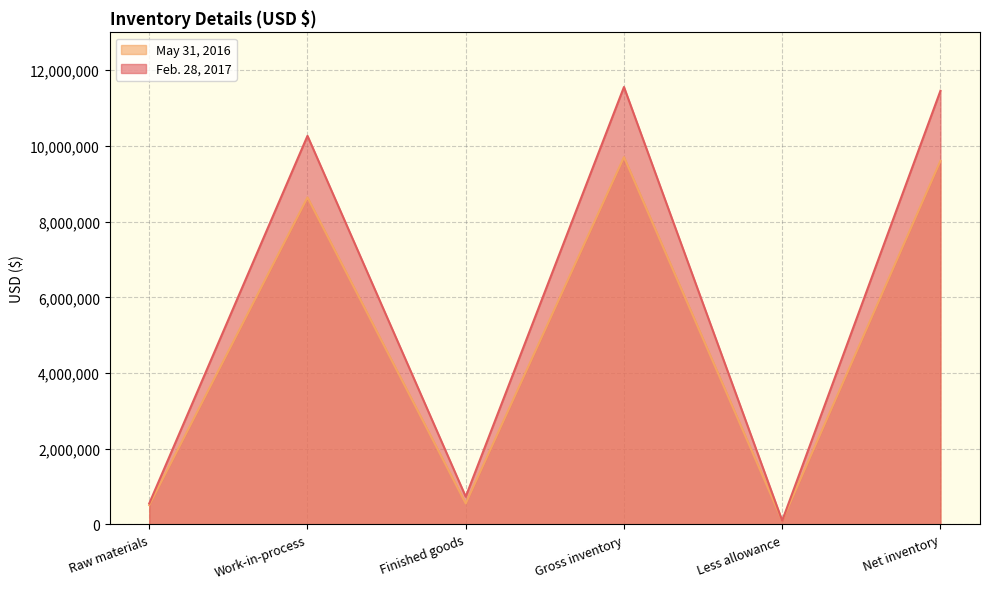

At which category does May 31, 2016 reach its first local valley?

Finished goods